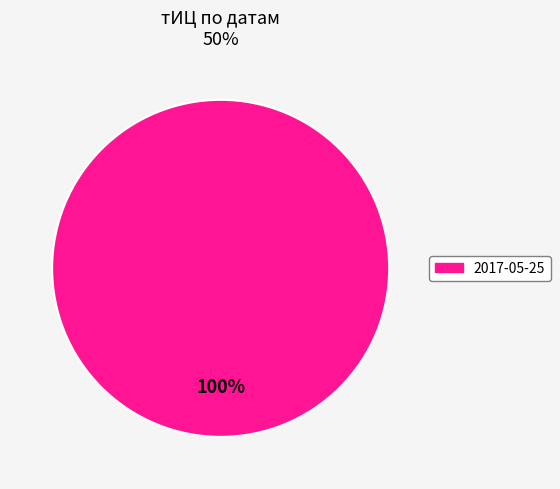

Count the number of slices in the pie.

1